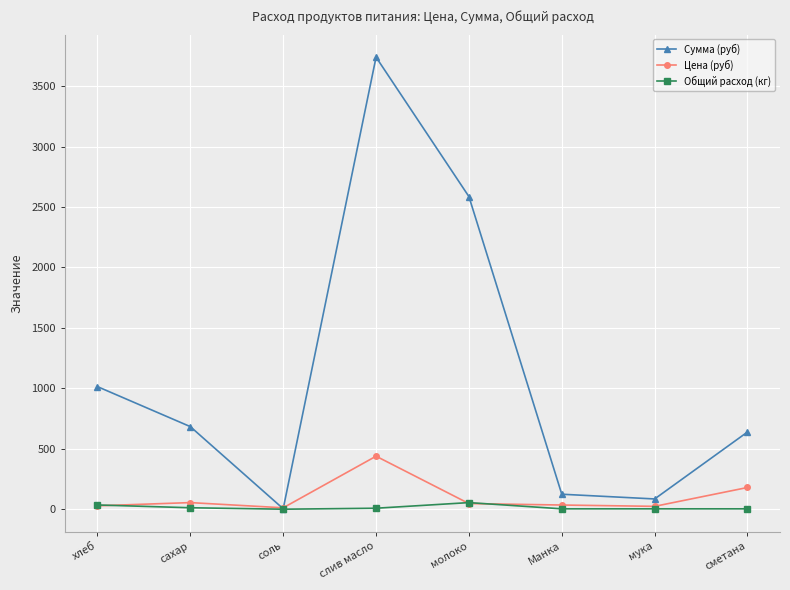

Which category has the highest value in the Цена (руб) series?

слив масло